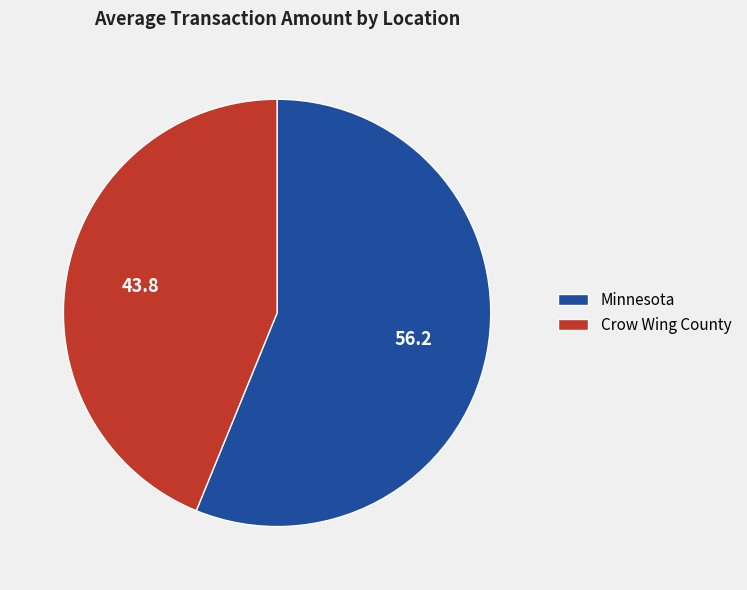

Approximately how many times larger is the value at Crow Wing County compared to Minnesota?

0.8